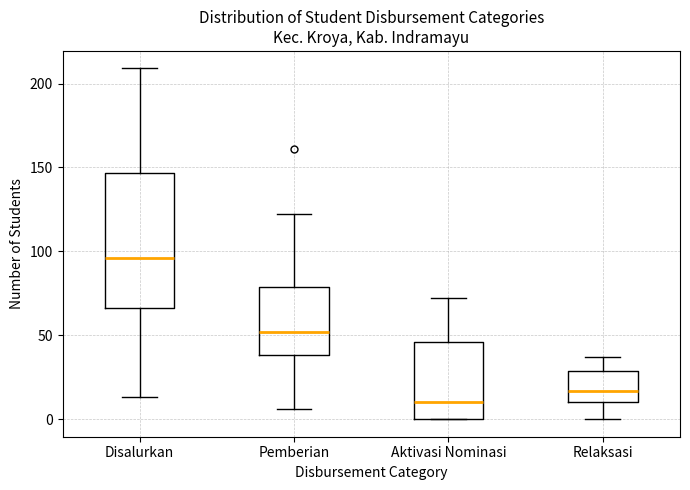

Reading left to right, transcribe this box plot: for each box, give where its median line is, the range the box spans, and where its two whiskers end, as read against the y-axis. The values are not printed on the chart, so give them approximately, as read against the axis.

Disalurkan: median 95, box 65 to 145, whiskers 15 to 210
Pemberian: median 50, box 40 to 80, whiskers 5 to 120
Aktivasi Nominasi: median 10, box 0 to 45, whiskers 0 to 70
Relaksasi: median 15, box 10 to 30, whiskers 0 to 35